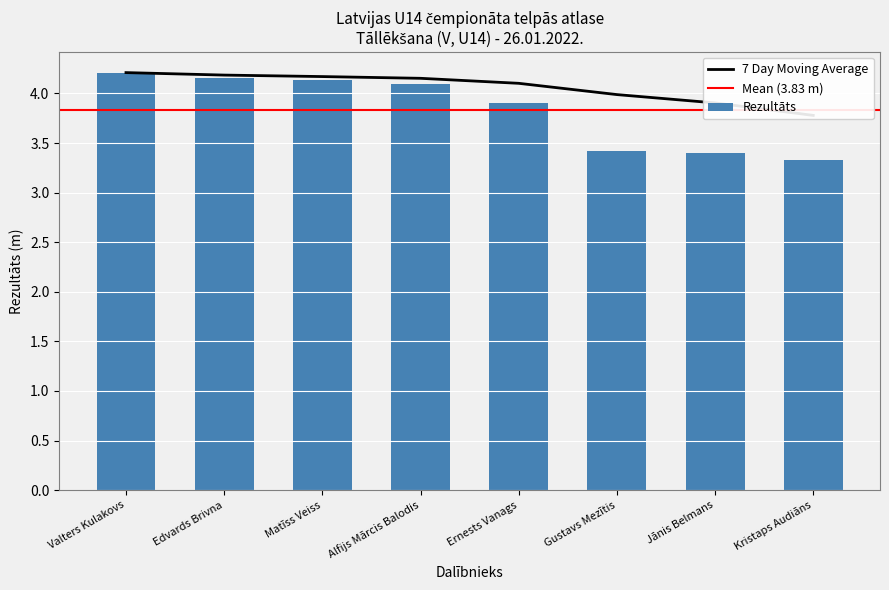

The value at Jānis Belmans is 3.4. True or false?

True